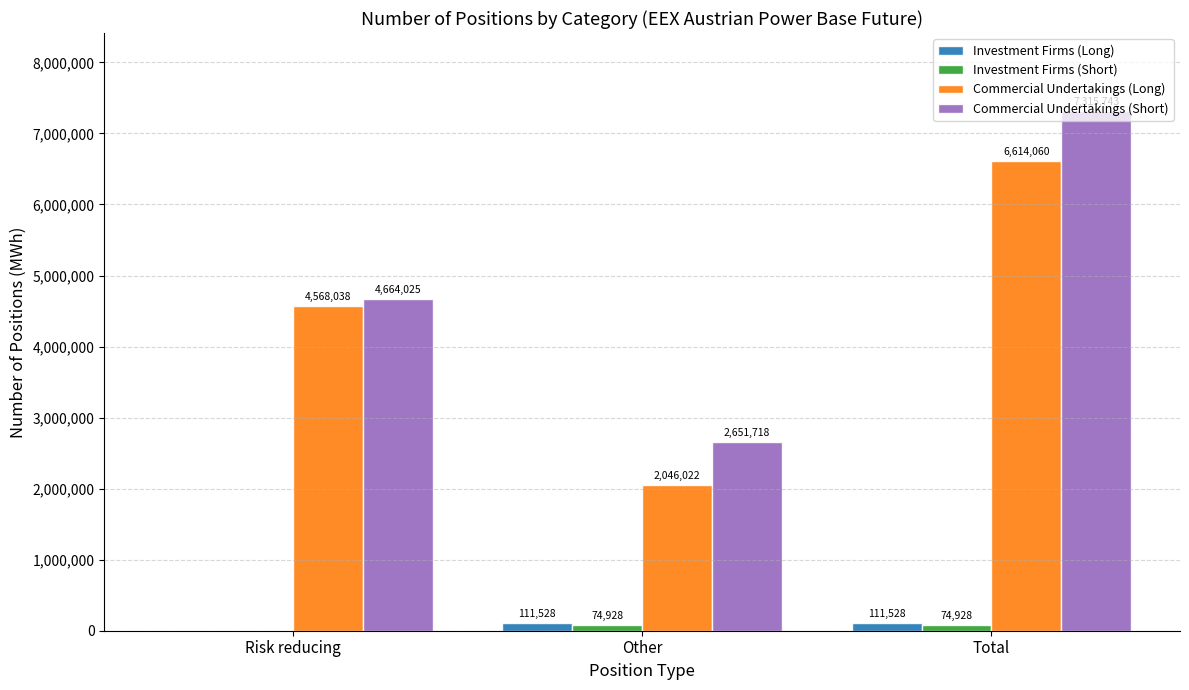

What is the highest value of the Investment Firms (Long) series?

111528